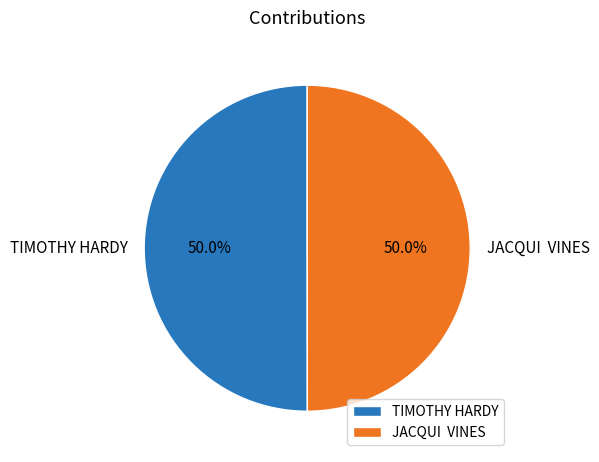

Do TIMOTHY HARDY and JACQUI VINES together represent more than half of the pie?

Yes